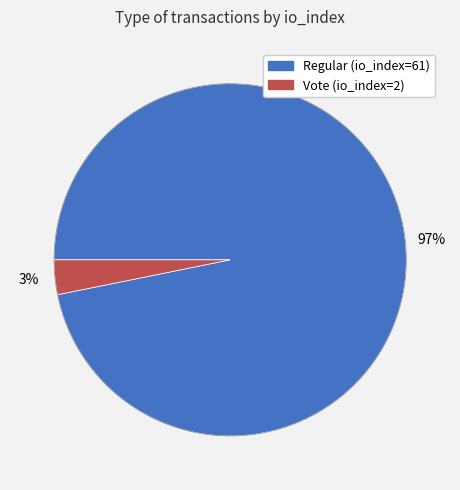

How many slices are in this pie chart?

2